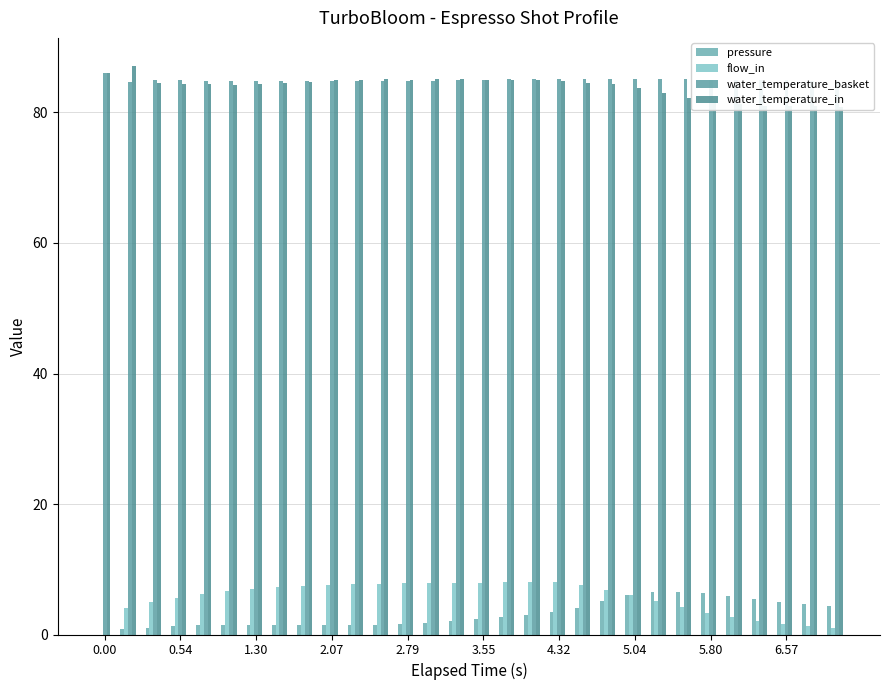

What position from the left is 4.32?

19